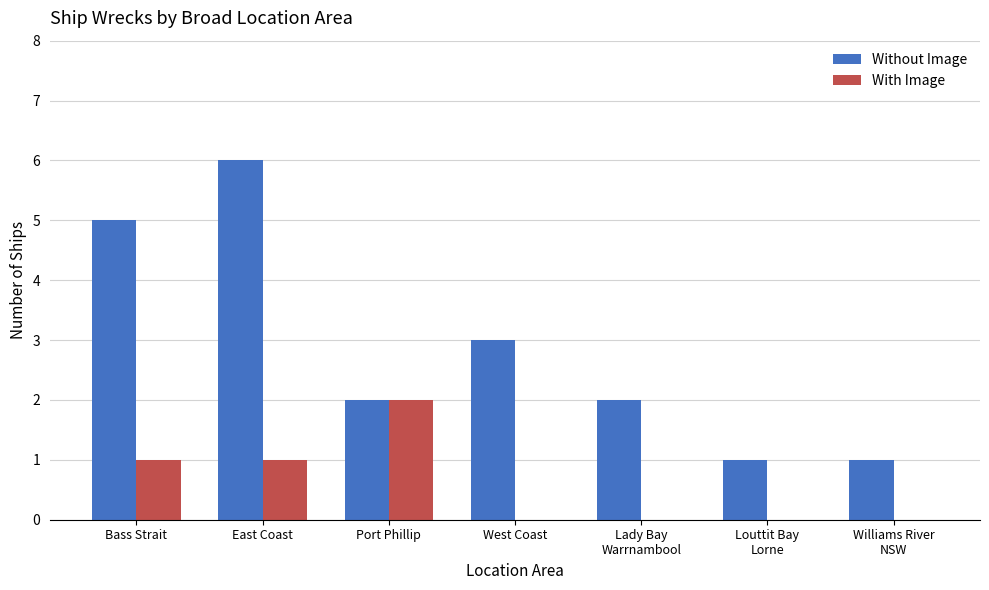

The value of With Image at Louttit Bay
Lorne is 1. True or false?

False